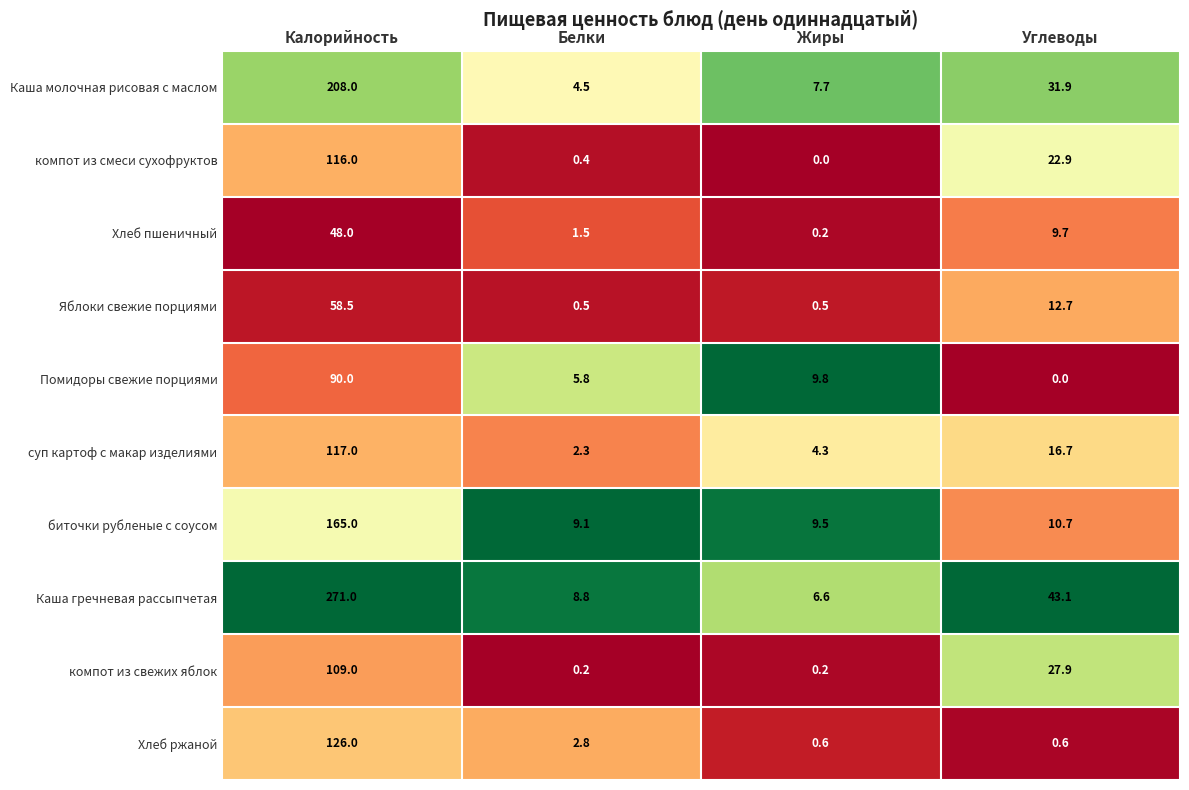

What is the difference between the maximum and minimum values in the Хлеб пшеничный series?

47.8